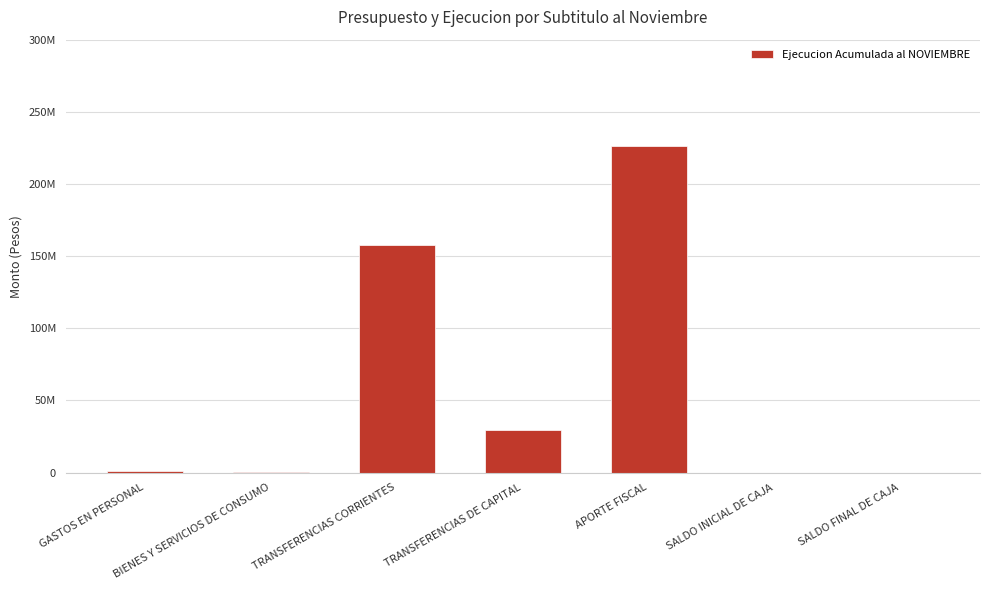

The chart shows a value of 567714 at GASTOS EN PERSONAL. True or false?

False